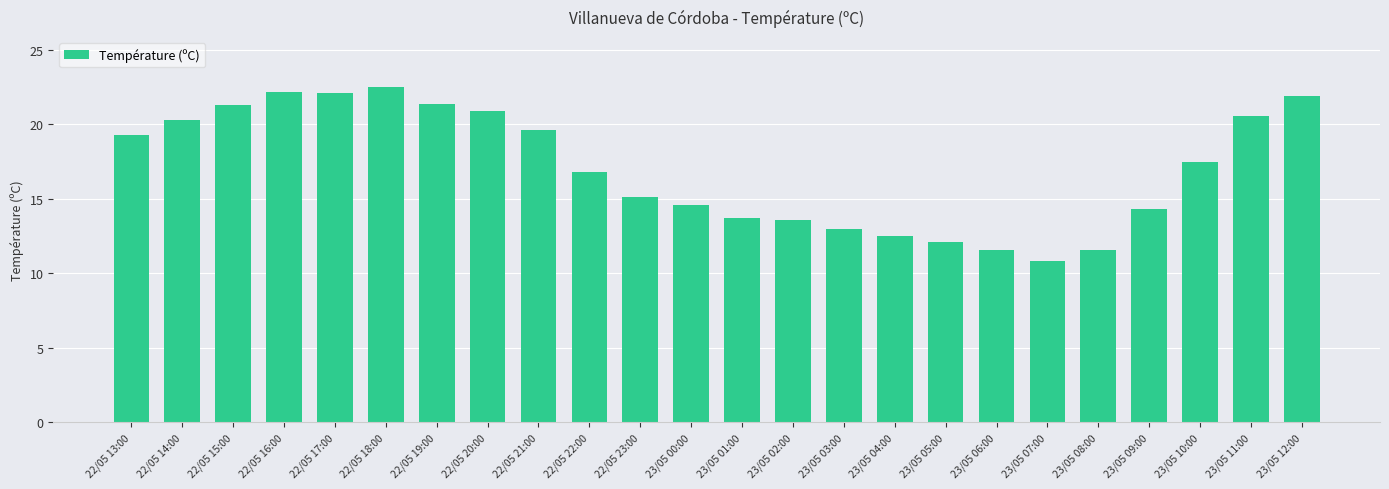

What is the label of the 2nd bar from the right?

23/05 11:00